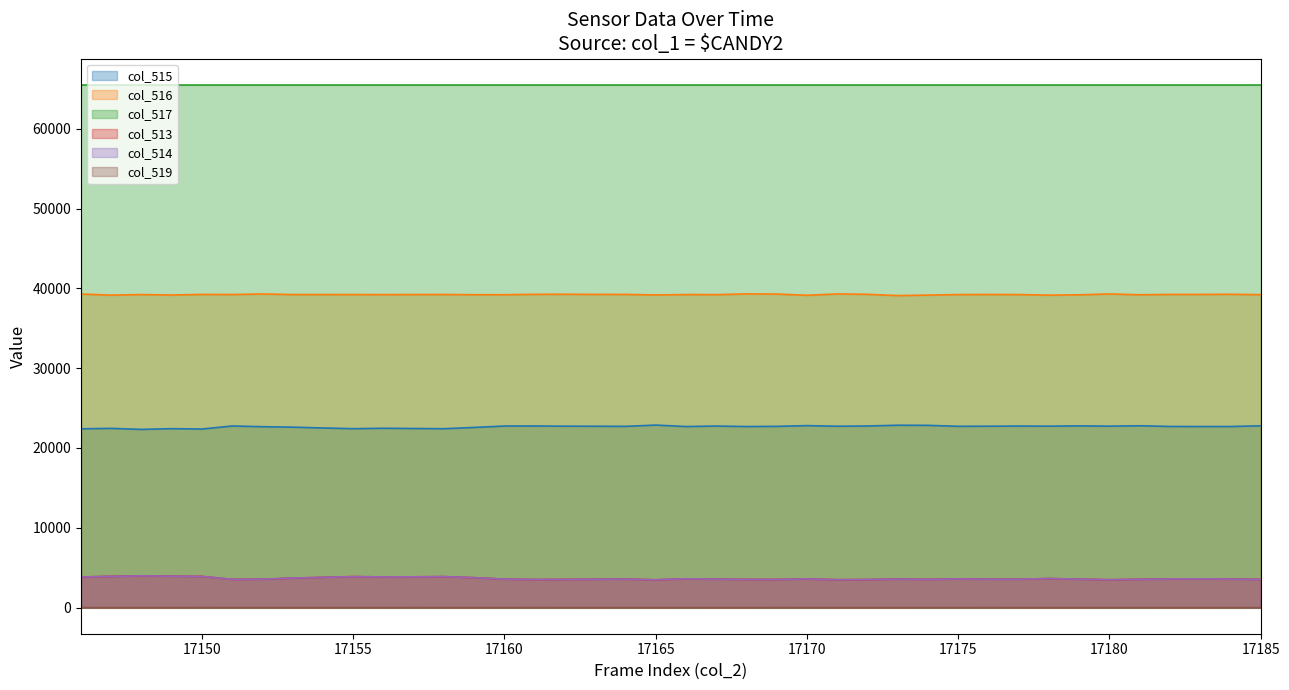

What is the greatest value displayed?

65535